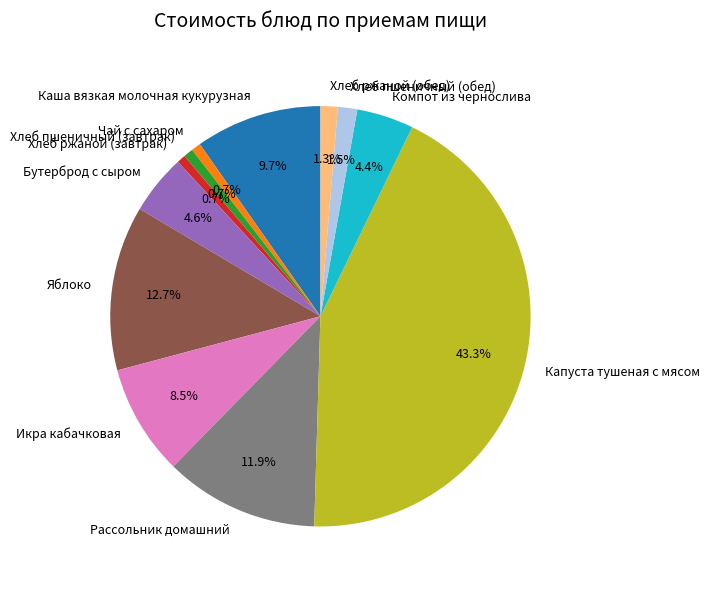

Does Хлеб ржаной (обед) represent more than half of the total?

No